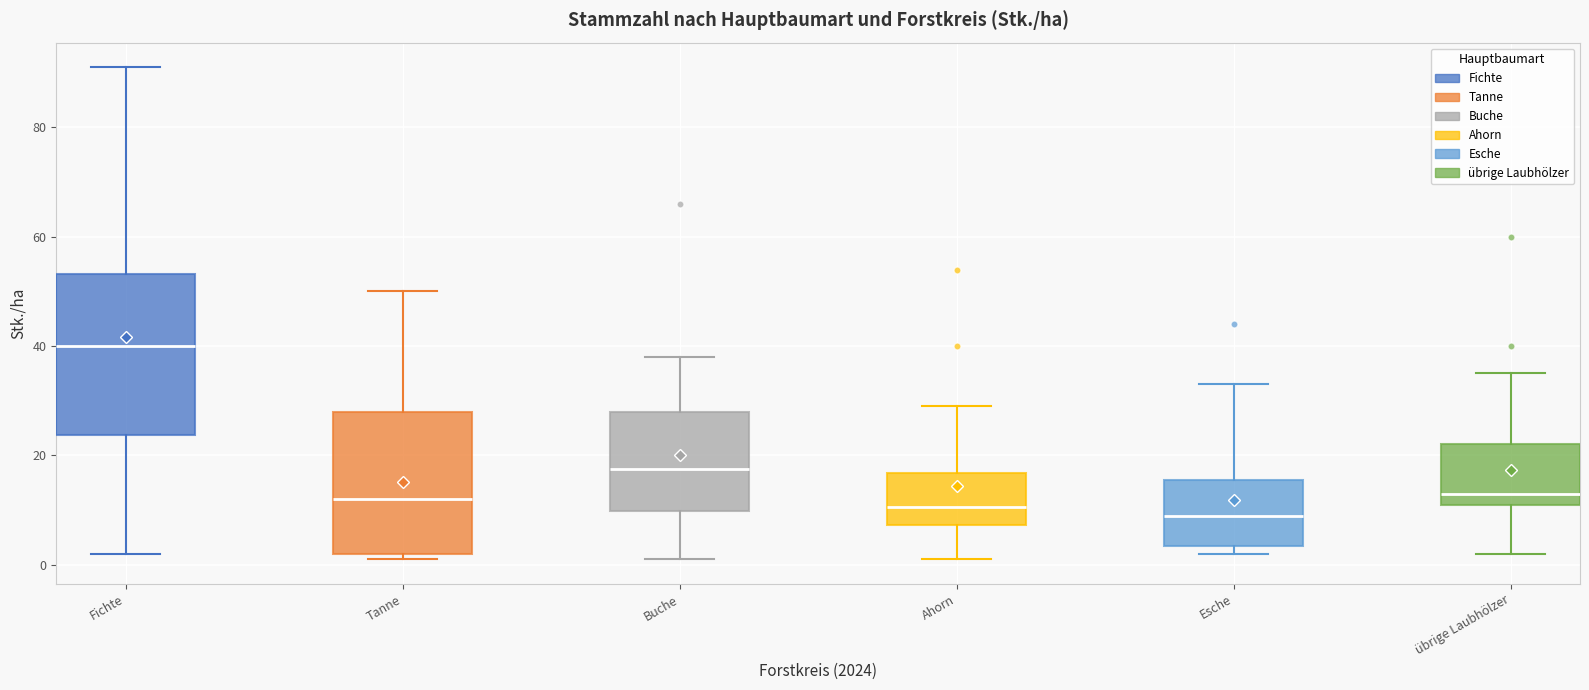

Which box is the tallest, from its lower edge to its upper edge?

Fichte